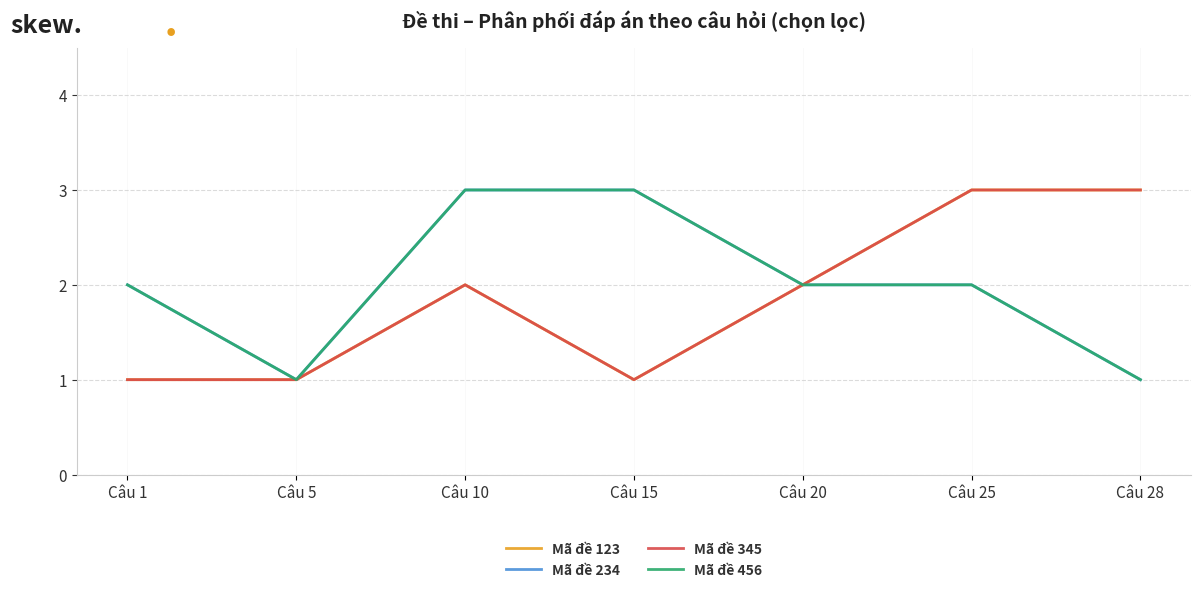

Does the chart display data point markers on the line(s)?

No